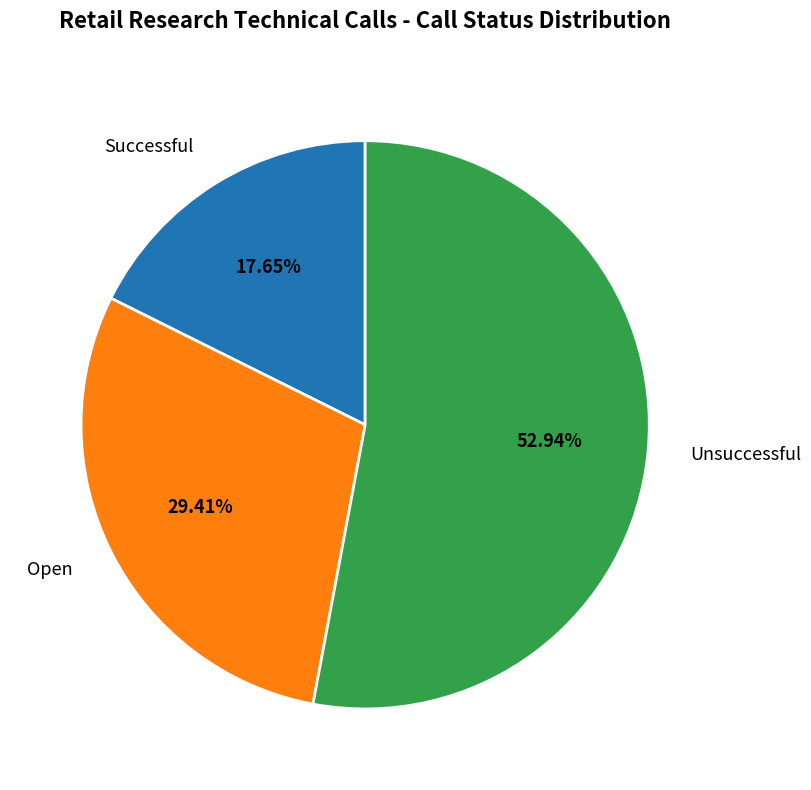

Which category has the smallest portion of the pie?

Successful